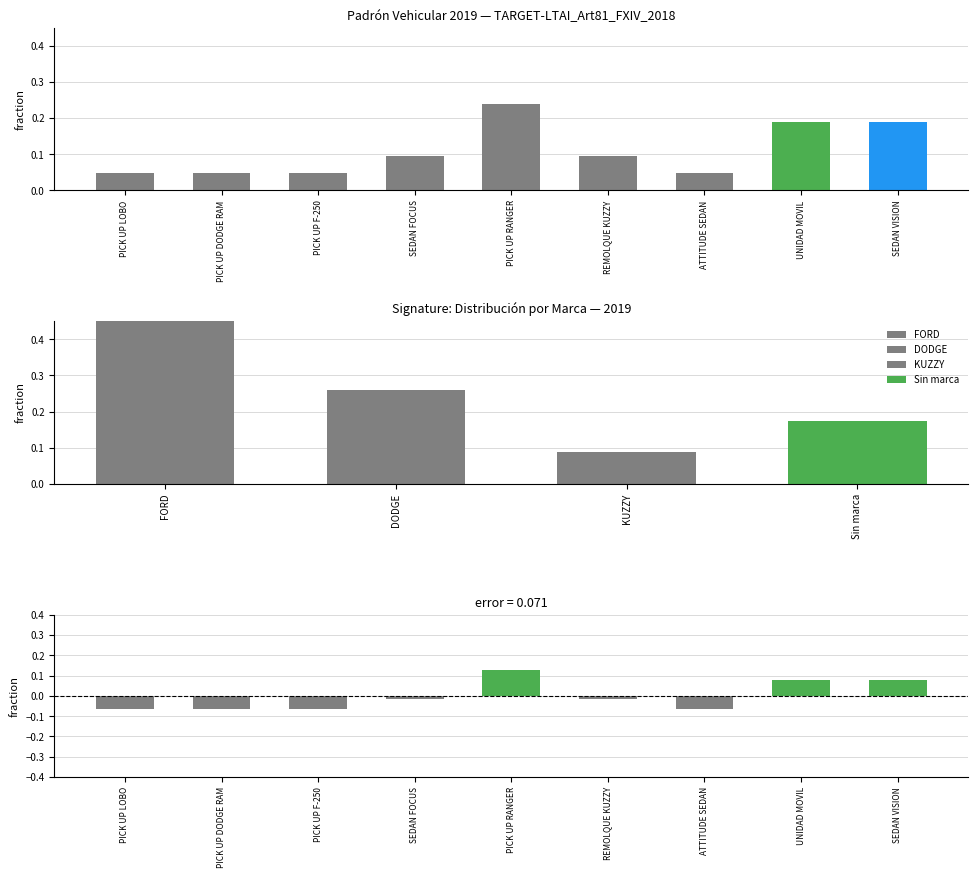

What is the difference between the maximum and minimum values in the Diferencia vs media series?

0.2